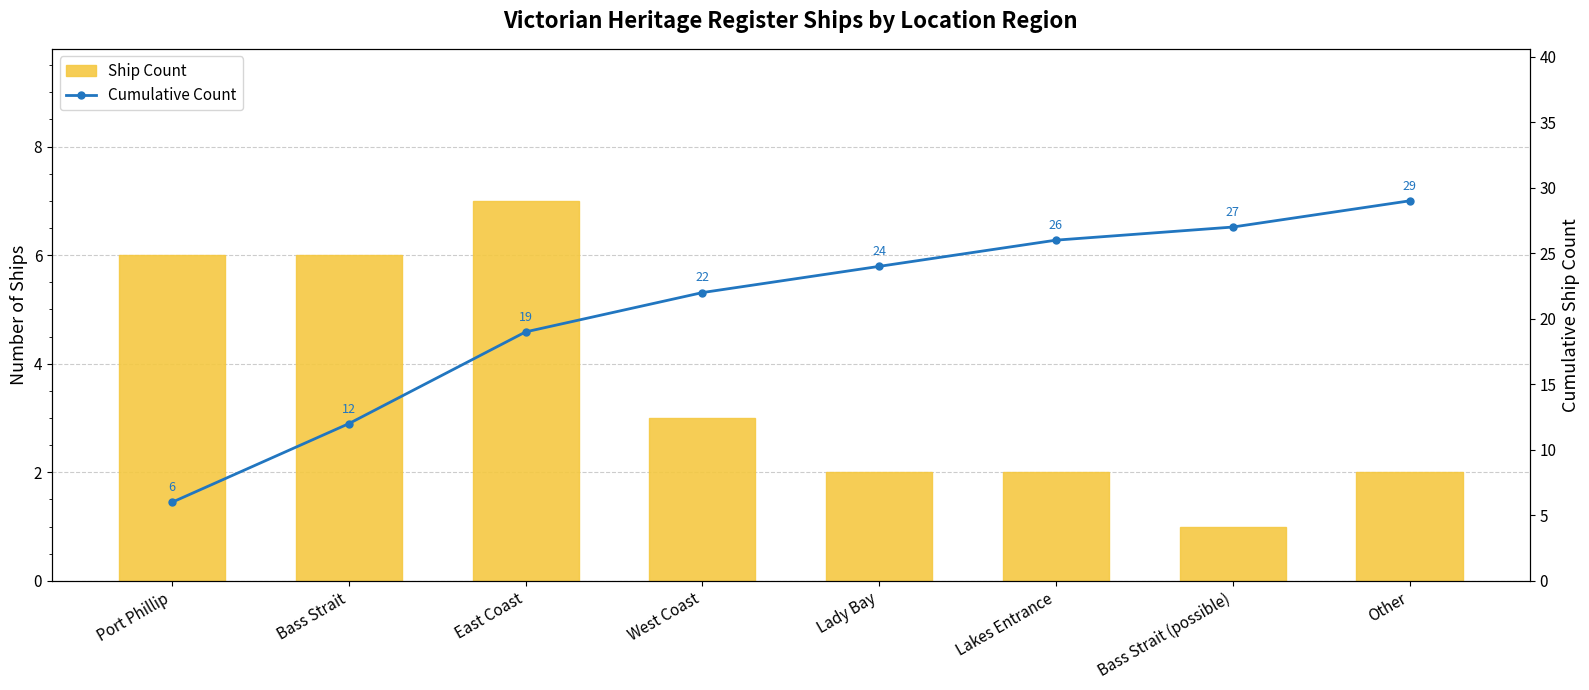

What are all the series names shown in the legend?

Ship Count, Cumulative Count